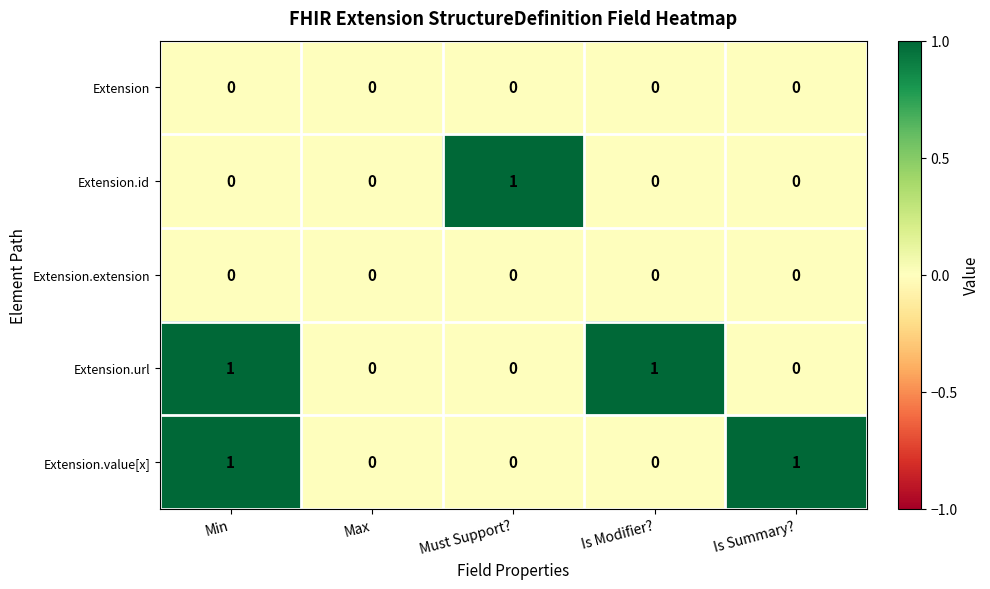

At which category is the sum across all series the highest?

Min